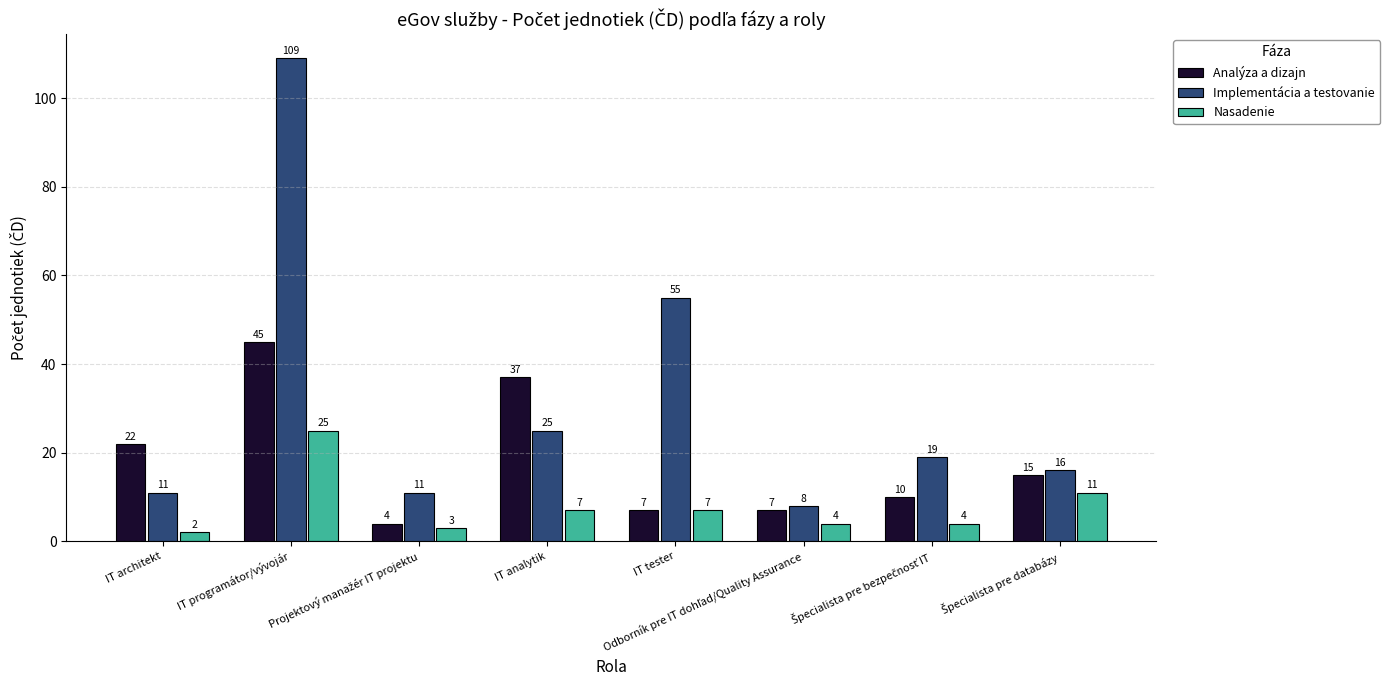

Is the value of Analýza a dizajn at IT programátor/vývojár greater than the value of Nasadenie at IT tester?

Yes